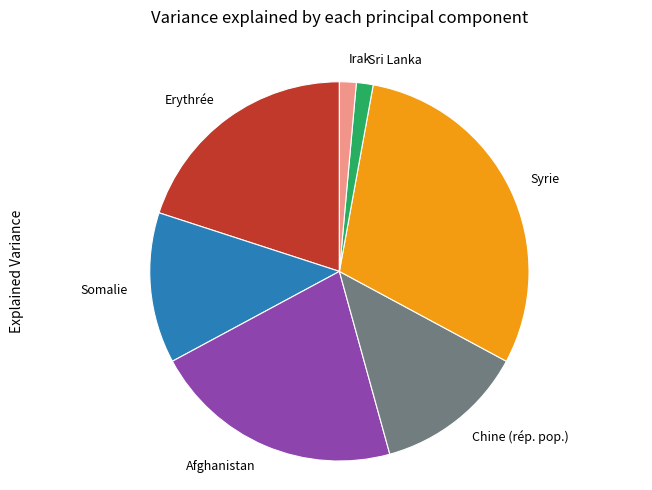

What is the ratio of the value at Somalie to the value at Sri Lanka?

9.0